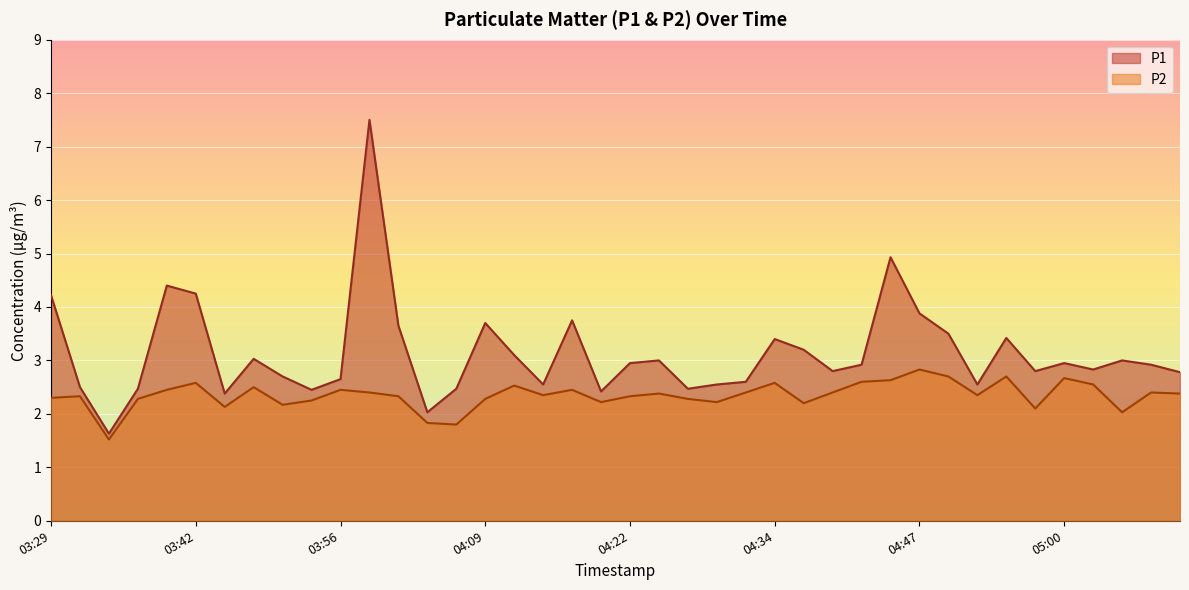

What value does the P2 series have at 03:29?

2.3